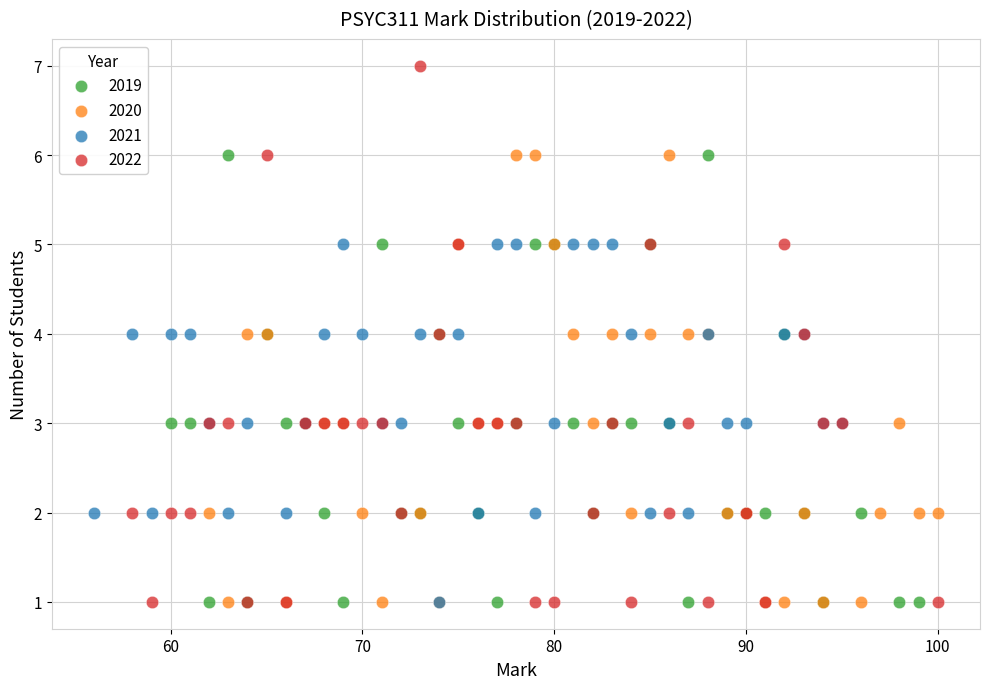

Which series contains the highest Y value?

2022